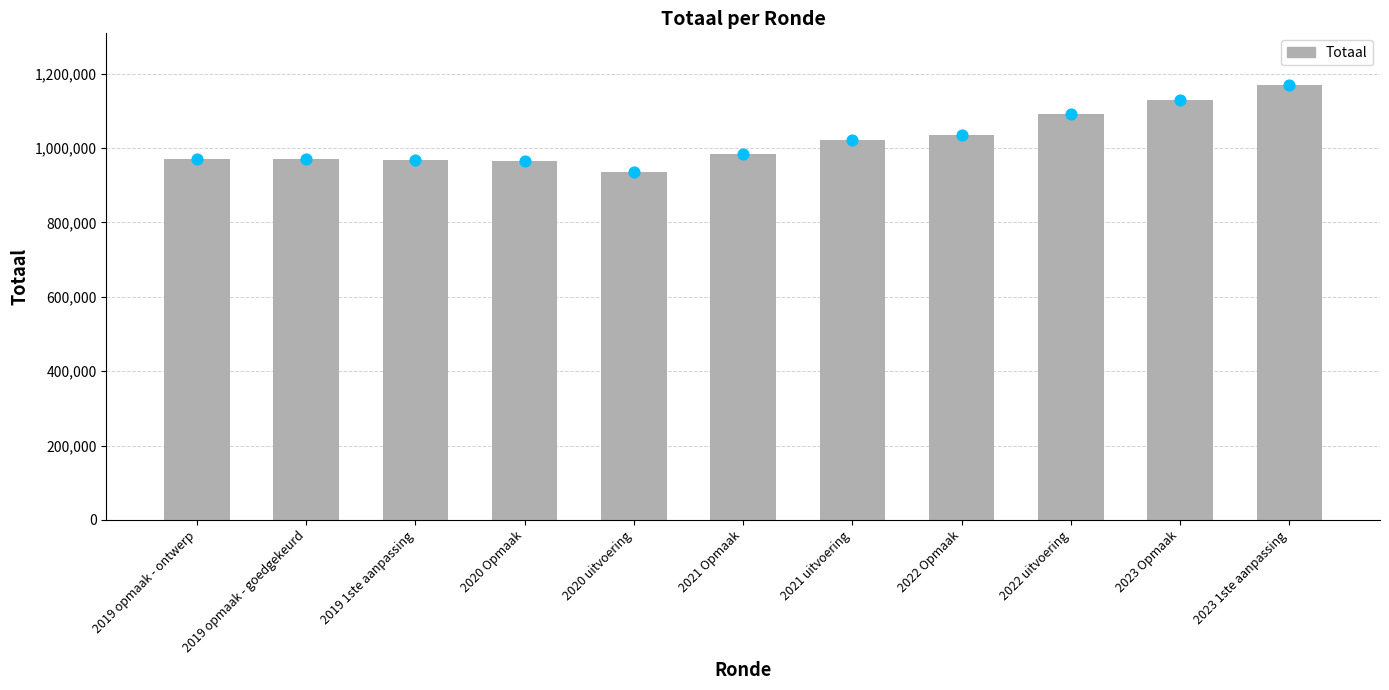

Between 2020 Opmaak and 2021 Opmaak, which is larger?

2021 Opmaak